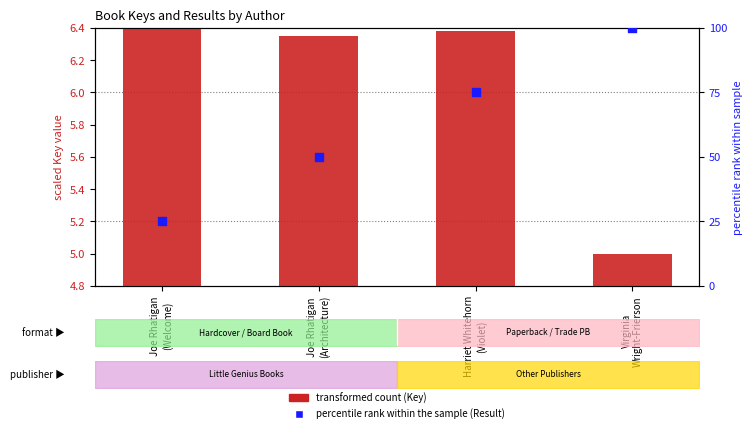

Which series contains the lowest Y value?

transformed count (Key scaled)